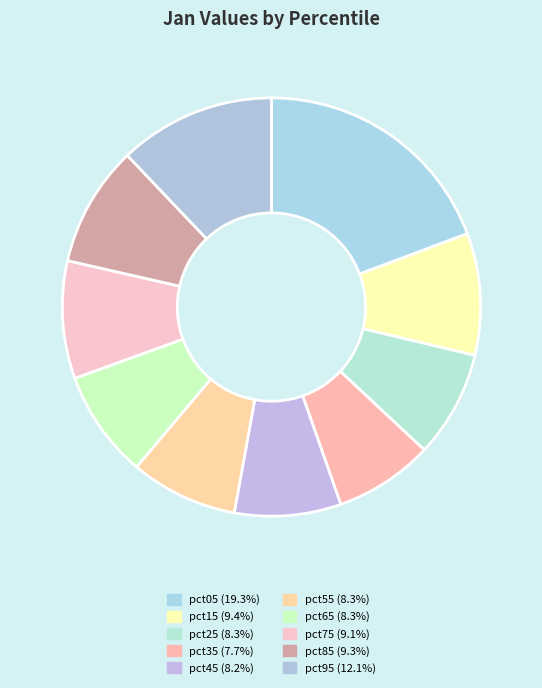

Is there a majority slice in this chart?

No